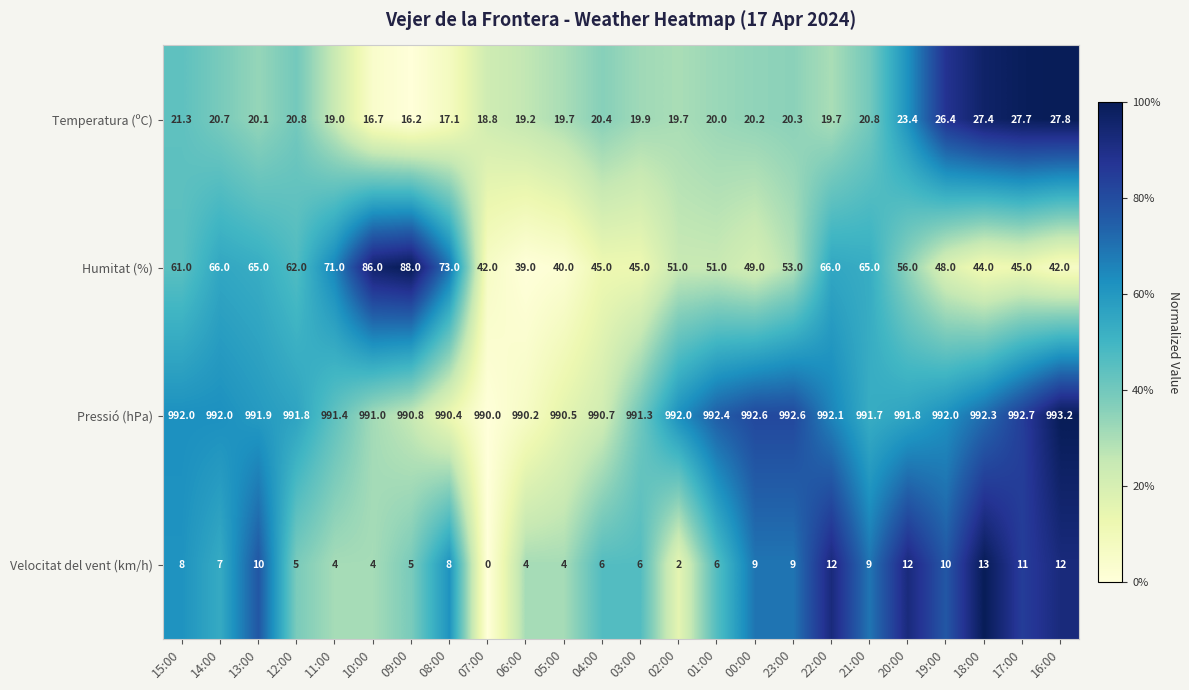

What is the difference between the maximum and minimum values in the Pressió (hPa) series?

3.2